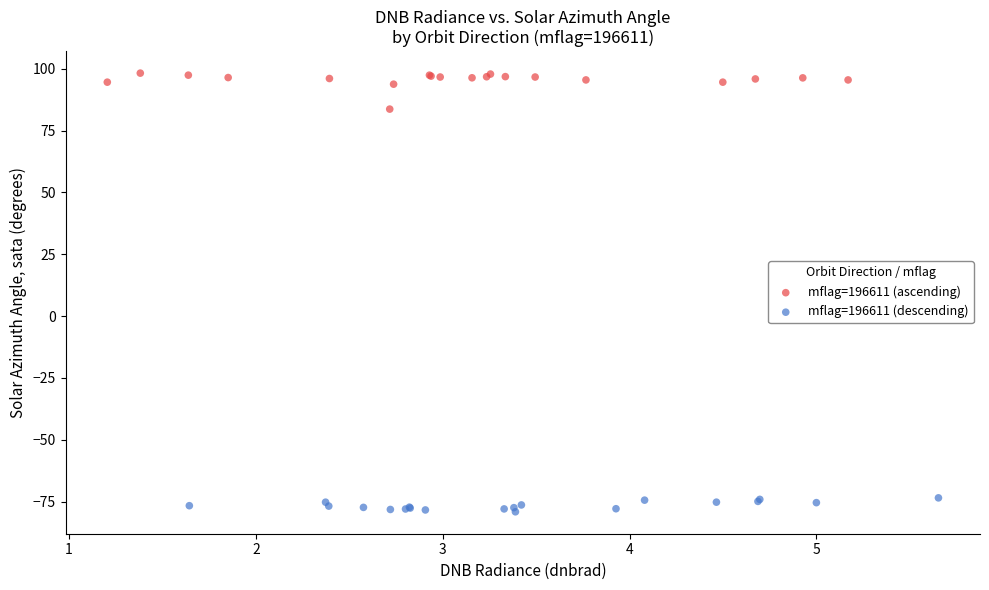

Which series reaches the minimum Y coordinate?

mflag=196611 (descending)